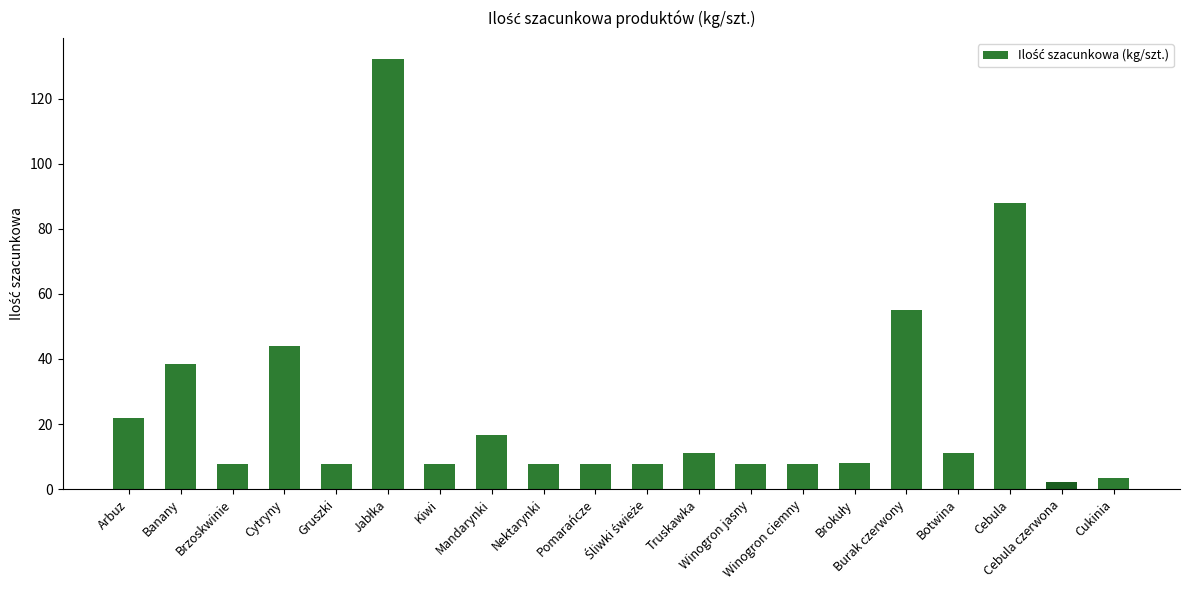

What is the value of the 14th bar from the left?

7.7